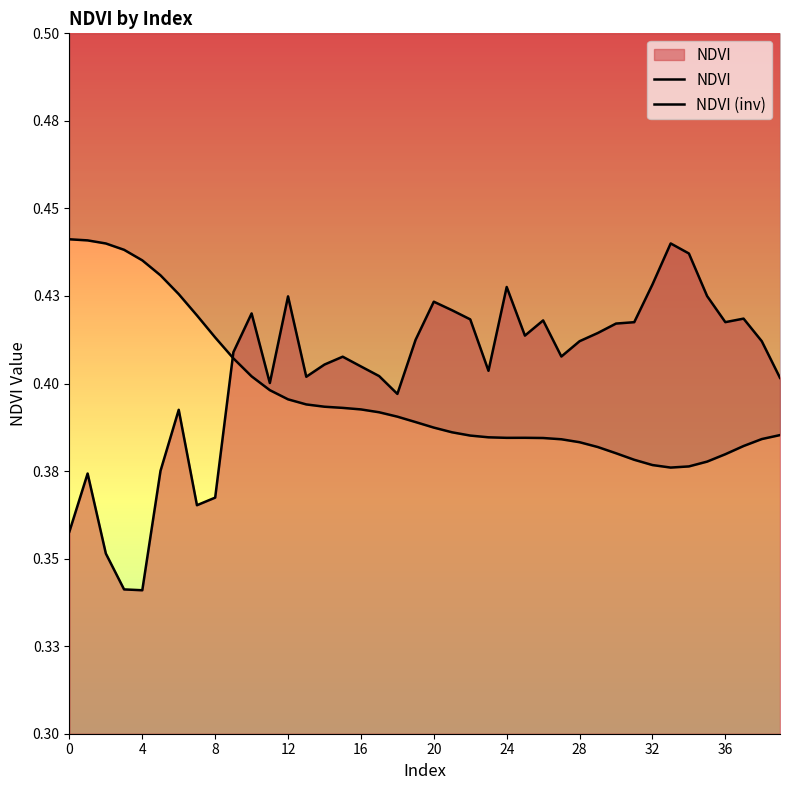

Reading left to right, what are all the values shown in this chart?

NDVI: 0.4	0.4	0.4	0.3	0.3	0.4	0.4	0.4	0.4	0.4	0.4	0.4	0.4	0.4	0.4	0.4	0.4	0.4	0.4	0.4	0.4	0.4	0.4	0.4	0.4	0.4	0.4	0.4	0.4	0.4	0.4	0.4	0.4	0.4	0.4	0.4	0.4	0.4	0.4	0.4
NDVI (inv): 0.4	0.4	0.4	0.4	0.4	0.4	0.4	0.4	0.4	0.4	0.4	0.4	0.4	0.4	0.4	0.4	0.4	0.4	0.4	0.4	0.4	0.4	0.4	0.4	0.4	0.4	0.4	0.4	0.4	0.4	0.4	0.4	0.4	0.4	0.4	0.4	0.4	0.4	0.4	0.4